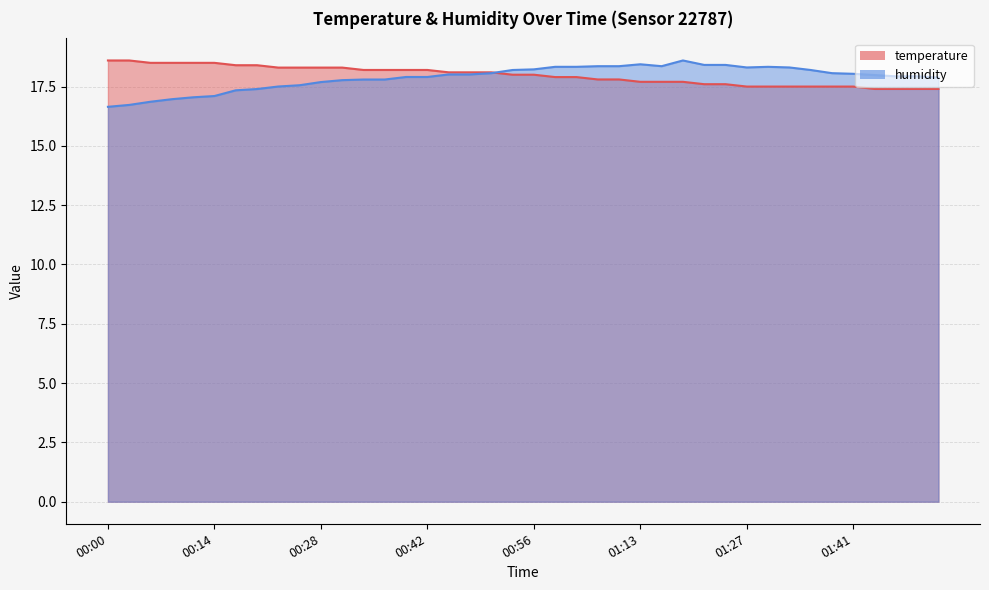

At 00:50, list the series in order from largest to smallest.

temperature, humidity